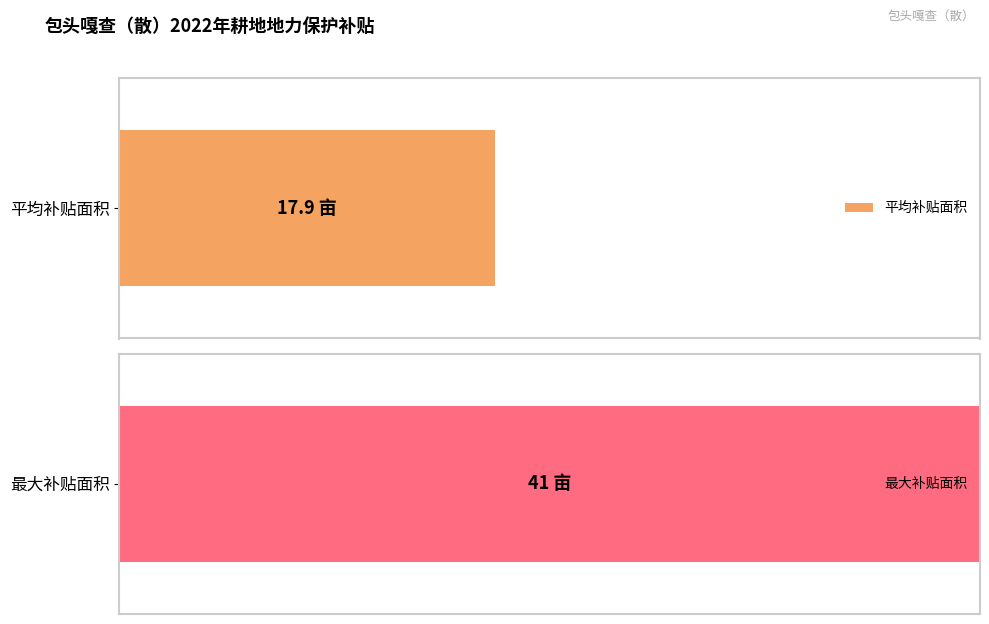

True or false: the data shows 26 at 王石柱子.

False